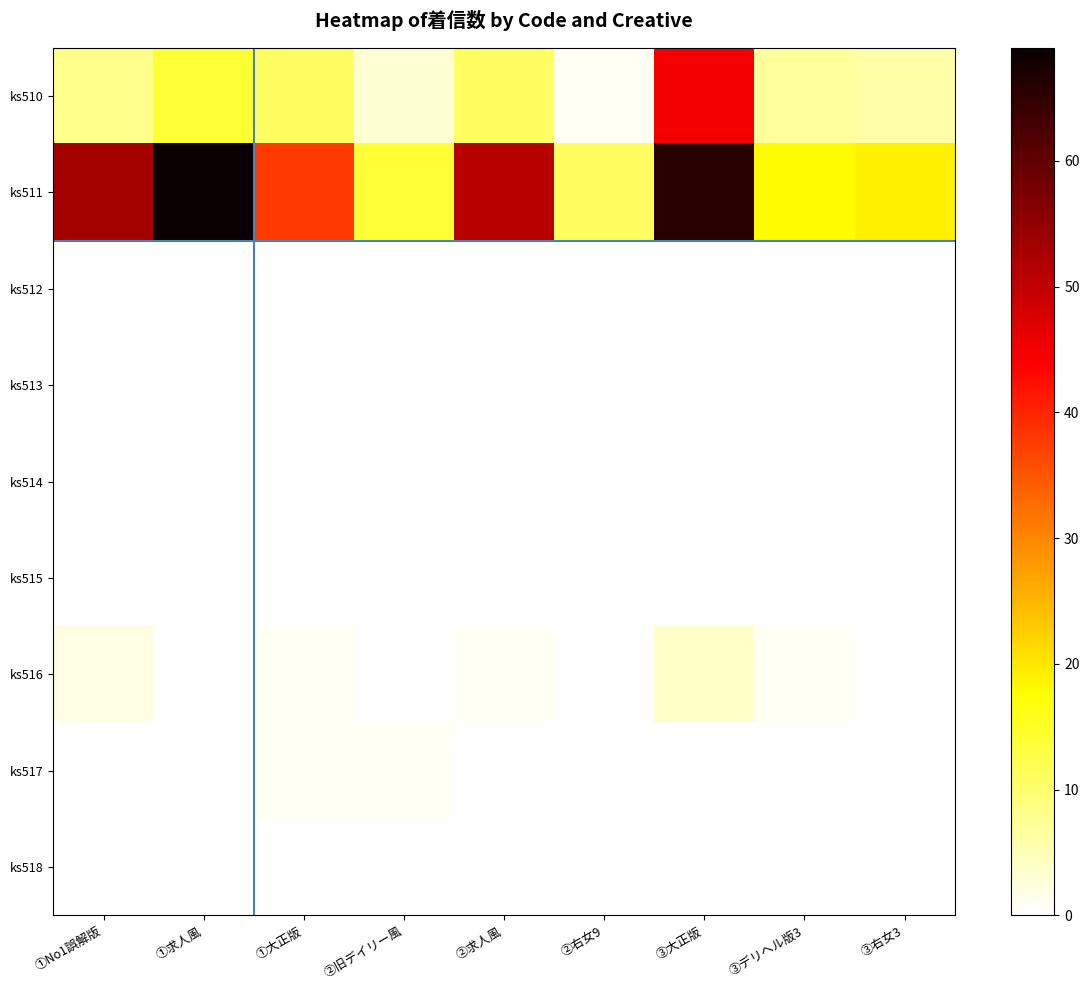

Which series has the largest range (max minus min)?

ks511